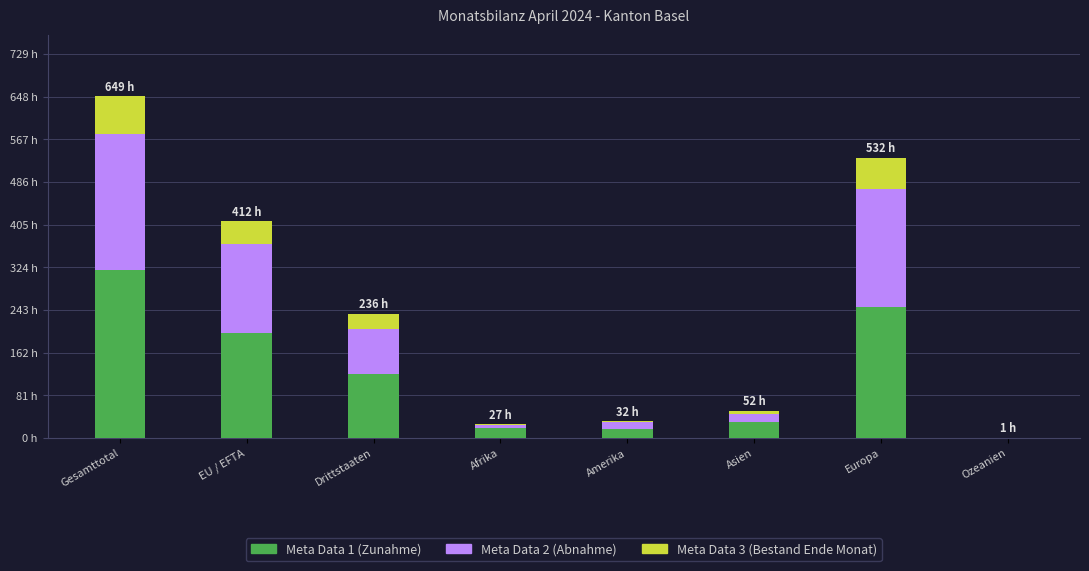

Are the bars horizontal?

No